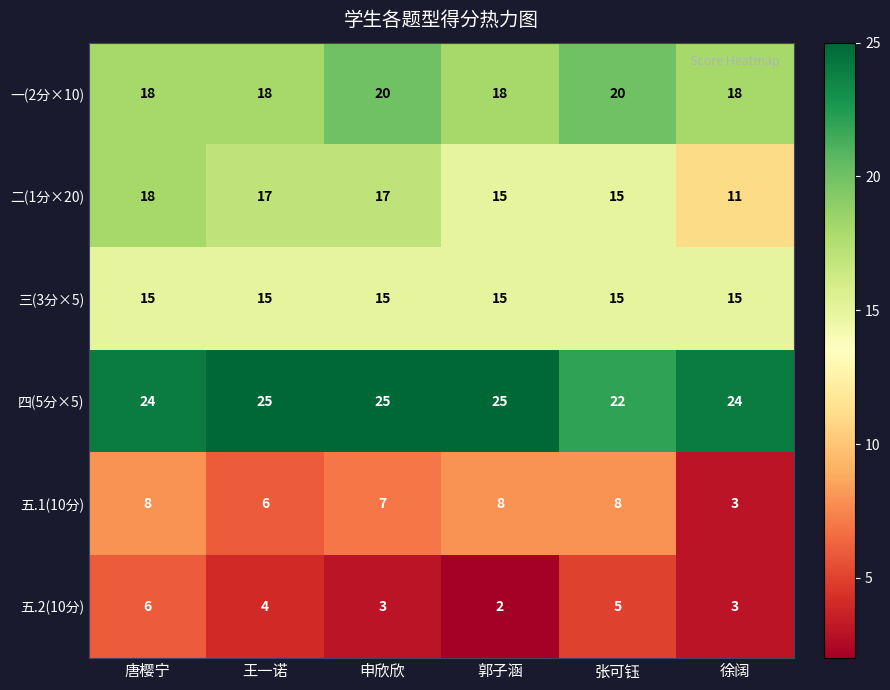

What is the spread (max minus min) of values at 张可钰?

17